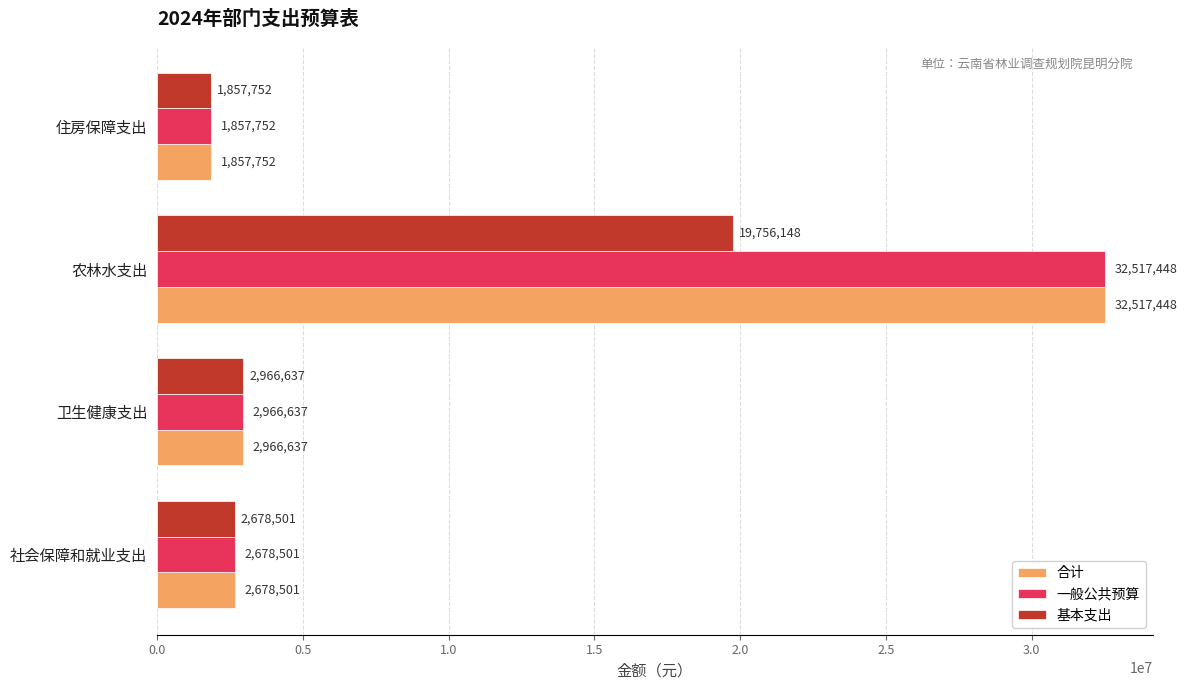

The 一般公共预算 series shows 2966636.9 at 卫生健康支出. True or false?

True